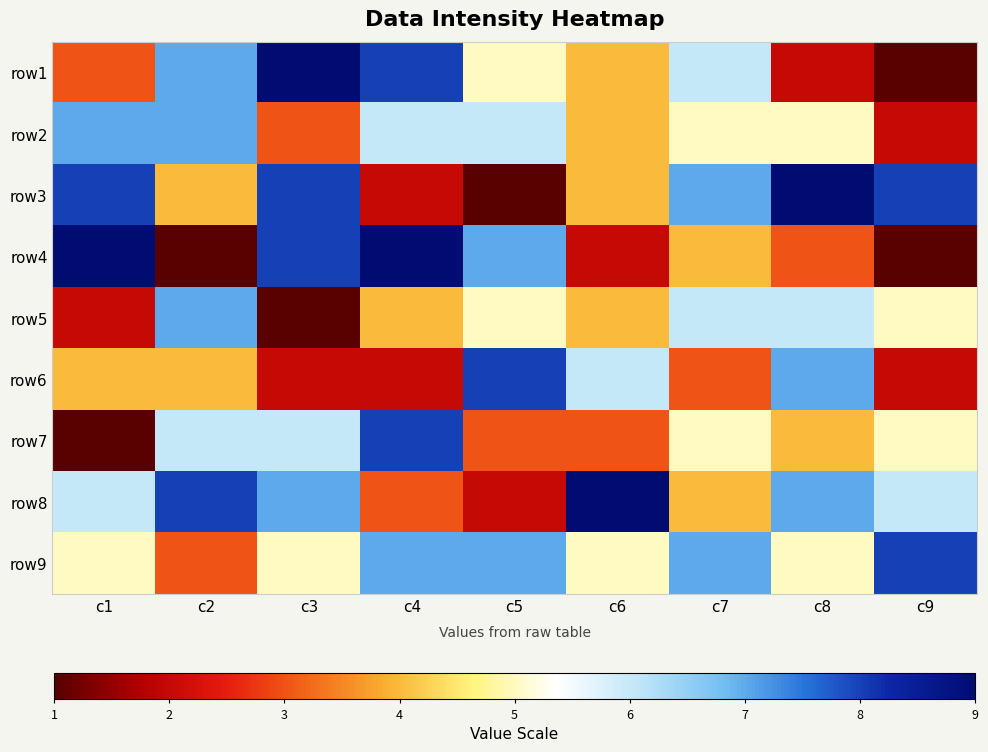

What is the total value across all series at c6?

41